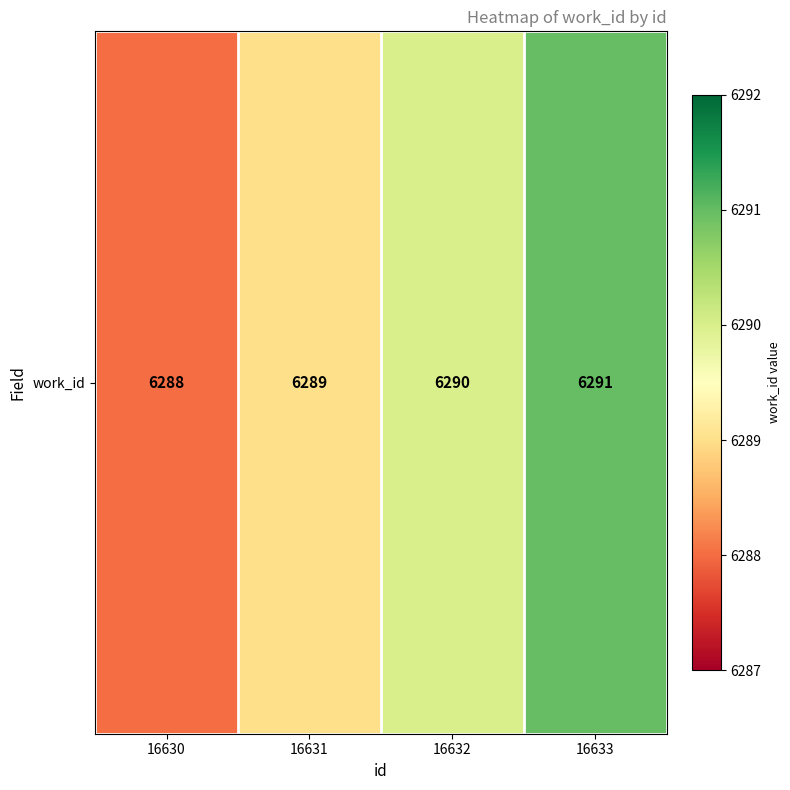

Rank the categories by value from highest to lowest.

16633, 16632, 16631, 16630